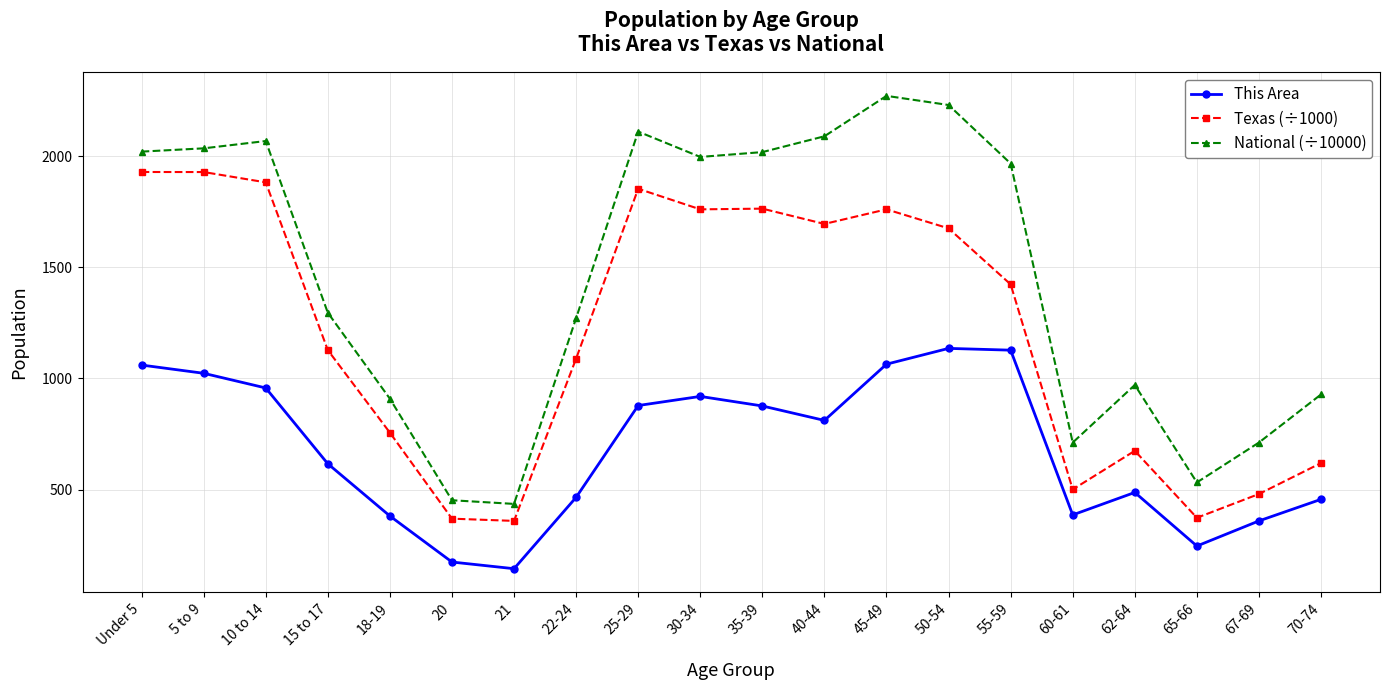

In National (÷10000), how many points are lower than both neighbors (excluding endpoints)?

4